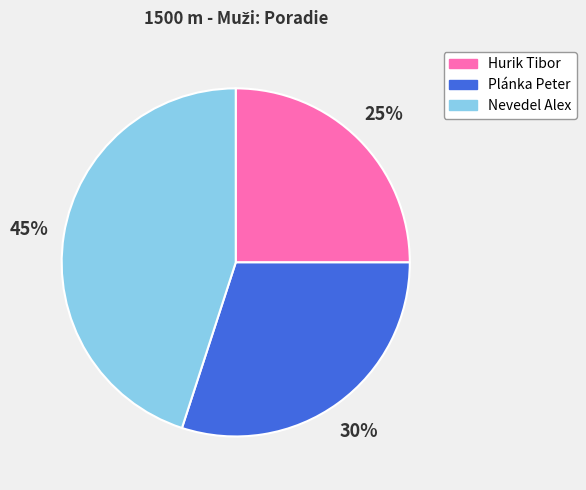

Combined, do Hurik Tibor and Plánka Peter account for over 50%?

Yes